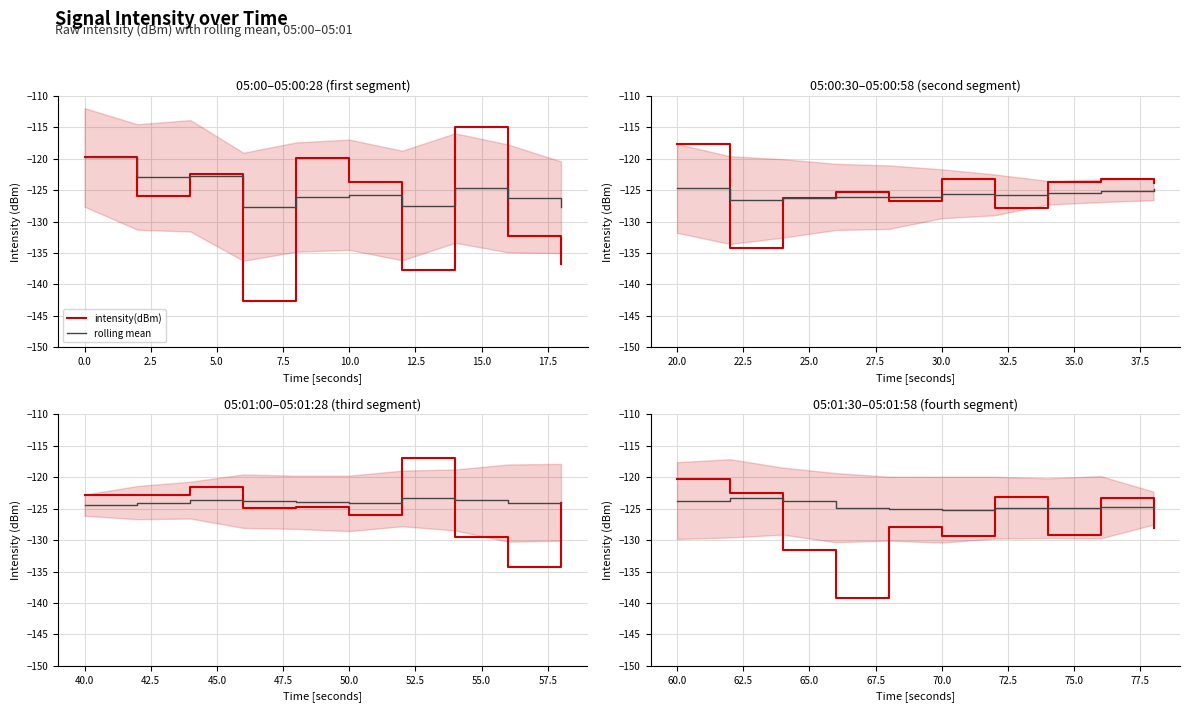

What is the average value of the rolling mean series?

-124.5